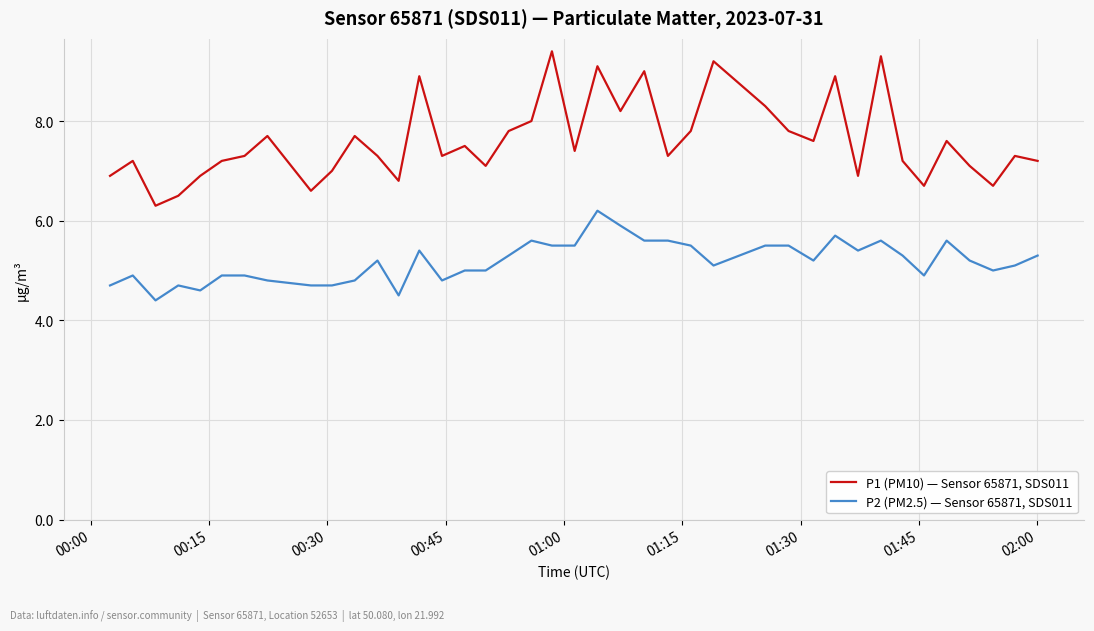

Which series has the largest total across all categories?

P1 (PM10) — Sensor 65871, SDS011